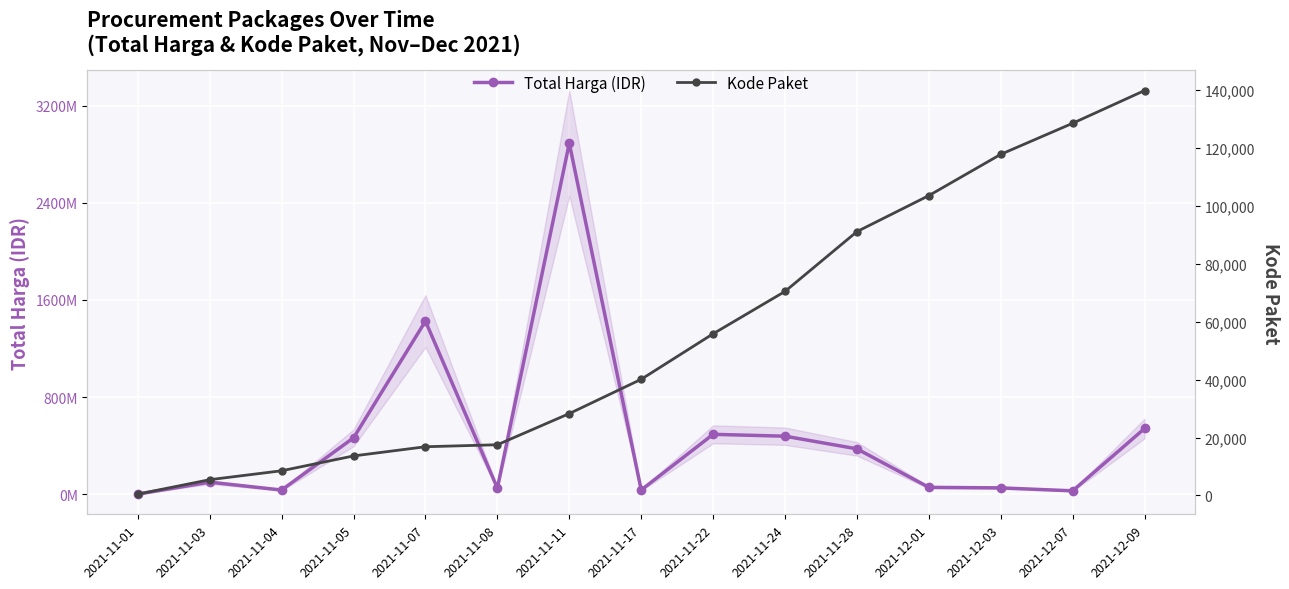

Where is Total Harga (IDR) nearest to the value 1446227800?

2021-11-07